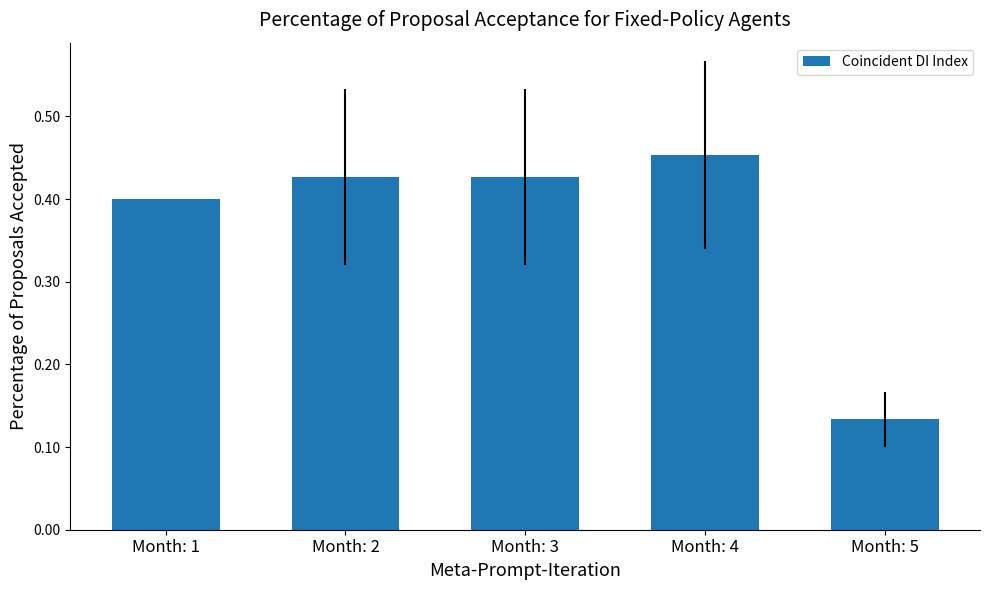

At which category does the chart reach its peak across all series?

Month: 4